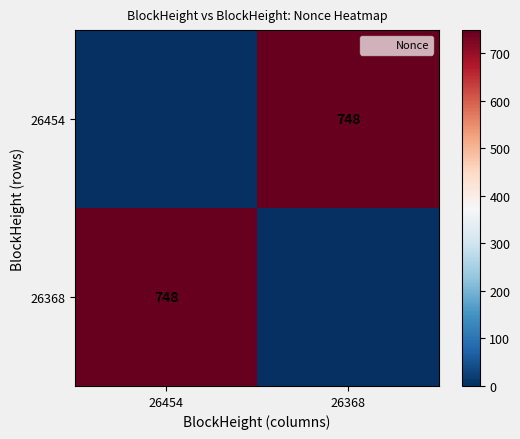

True or false: 26368 has a value of 748 at 26454.

True